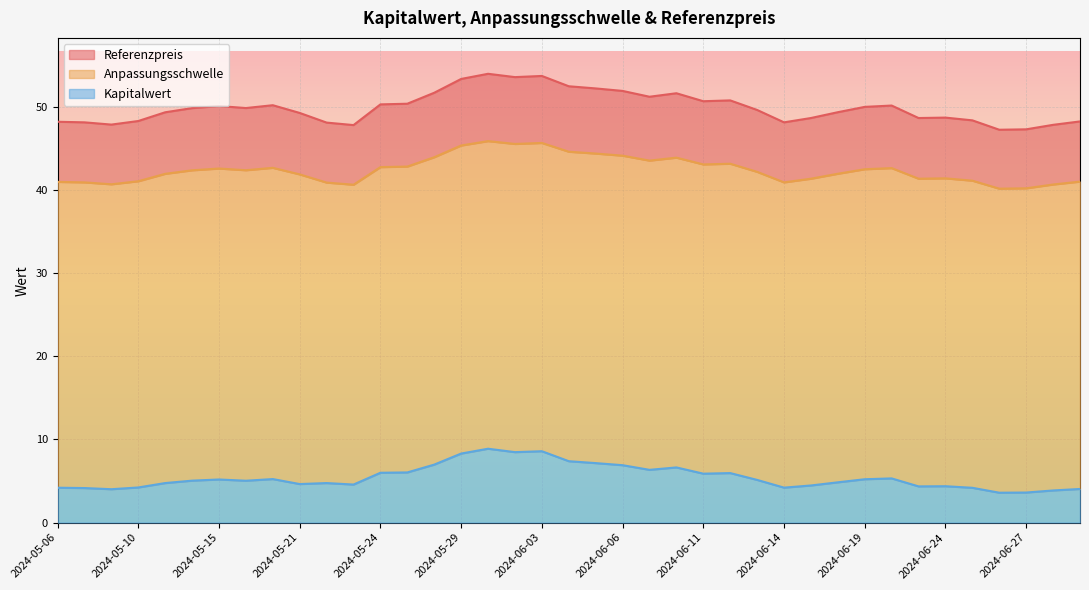

At which category is the sum across all series the highest?

2024-05-30